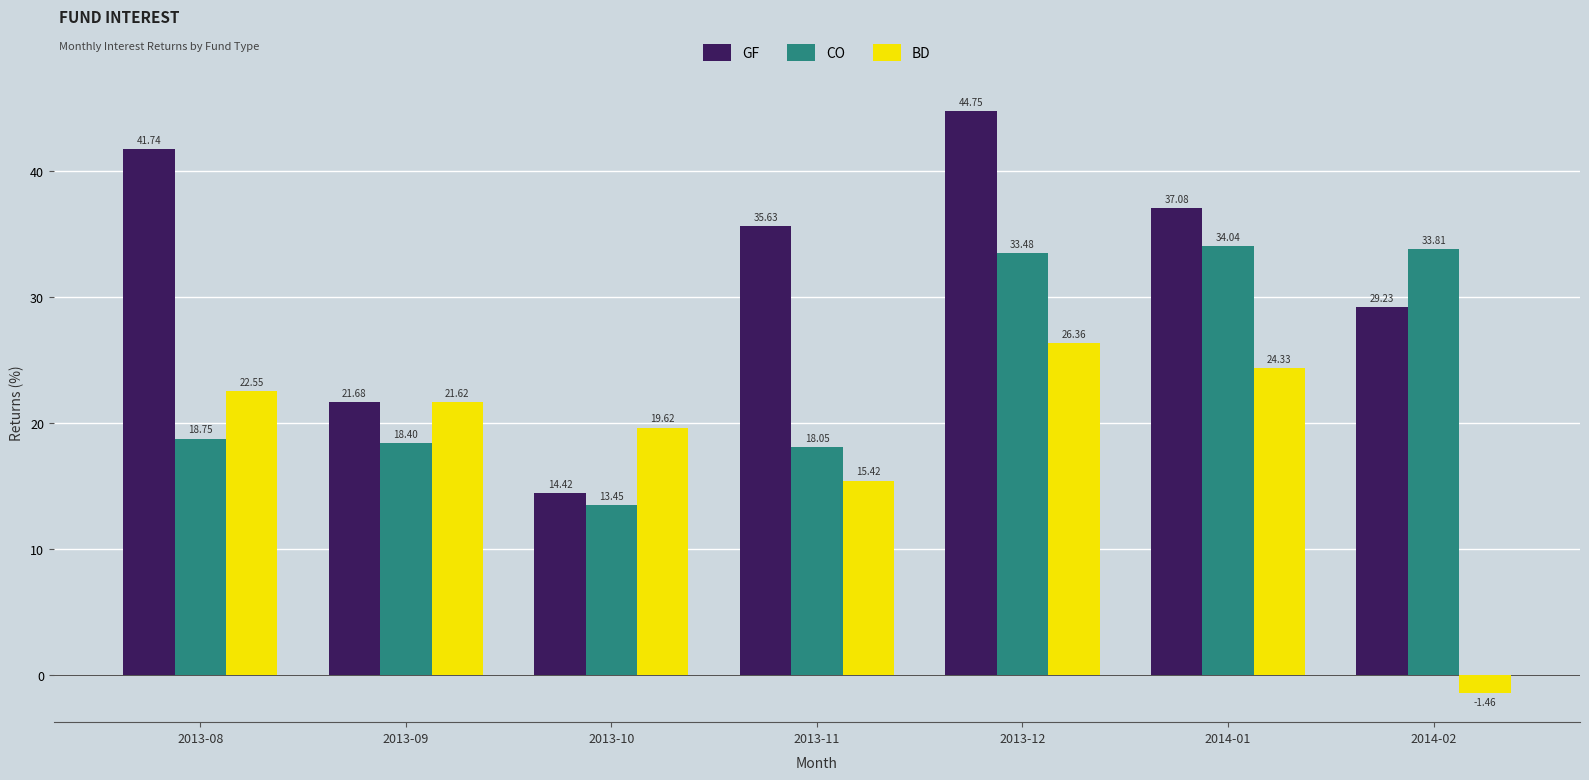

Between 2013-09 and 2014-01, which series saw the biggest shift?

CO